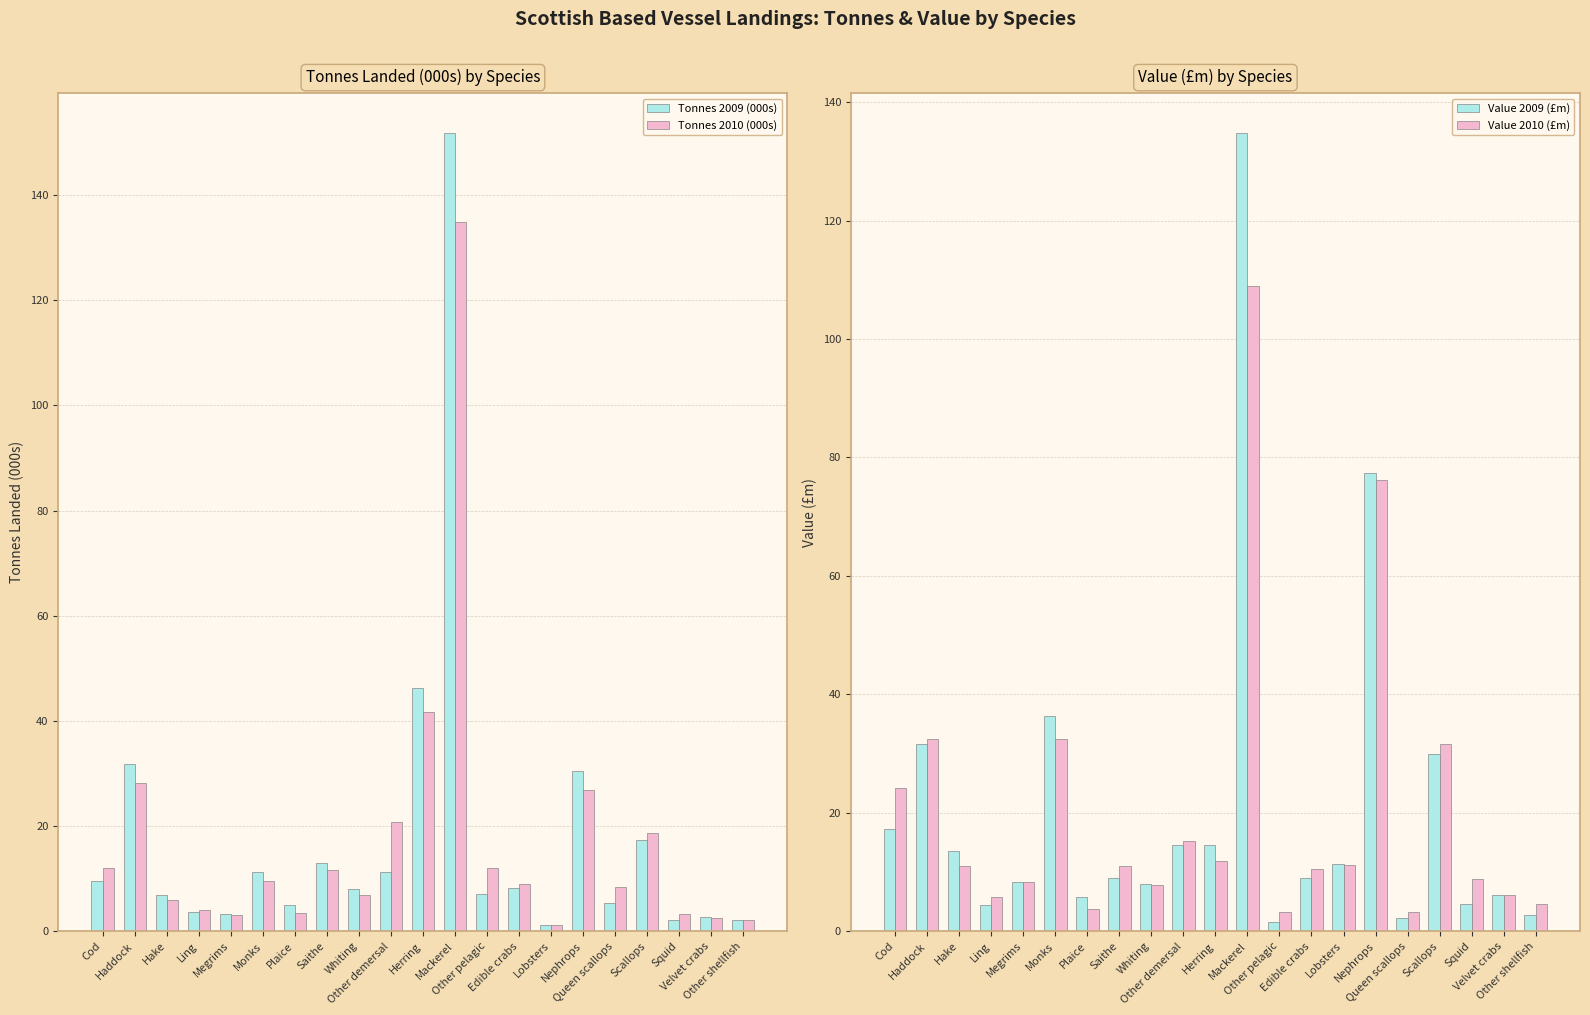

Rank the series by their maximum value, from highest to lowest.

Tonnes 2009 (000s), Tonnes 2010 (000s), Value 2009 (£m), Value 2010 (£m)